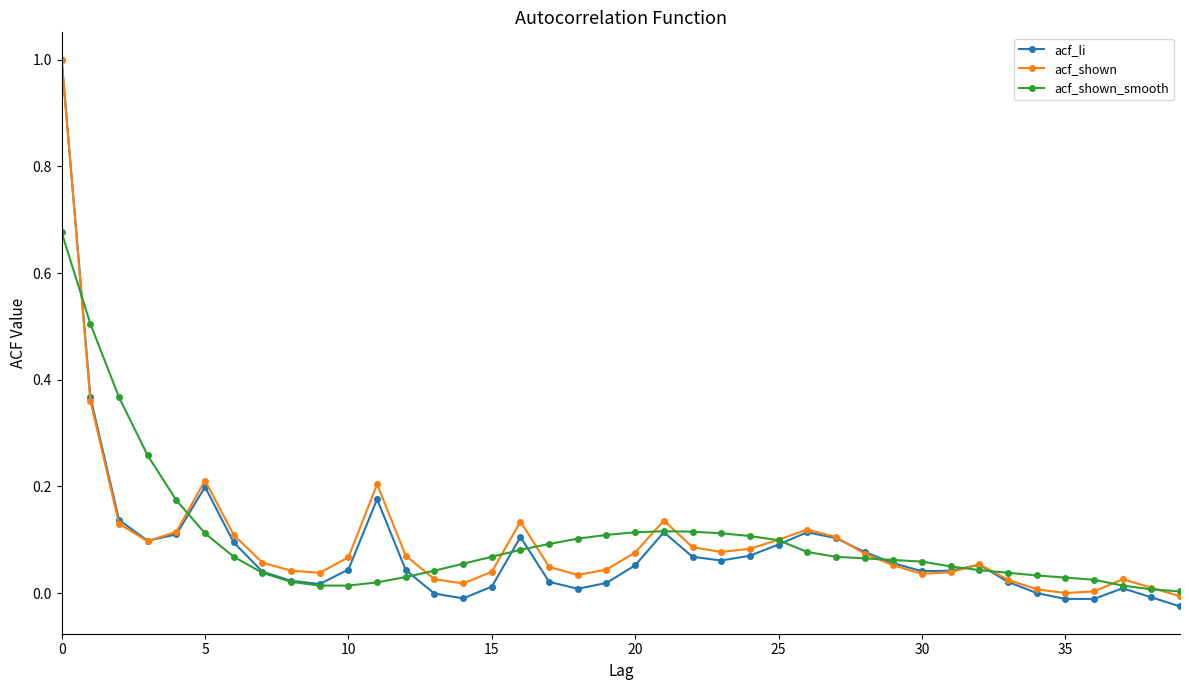

Which series has the largest range (max minus min)?

acf_li